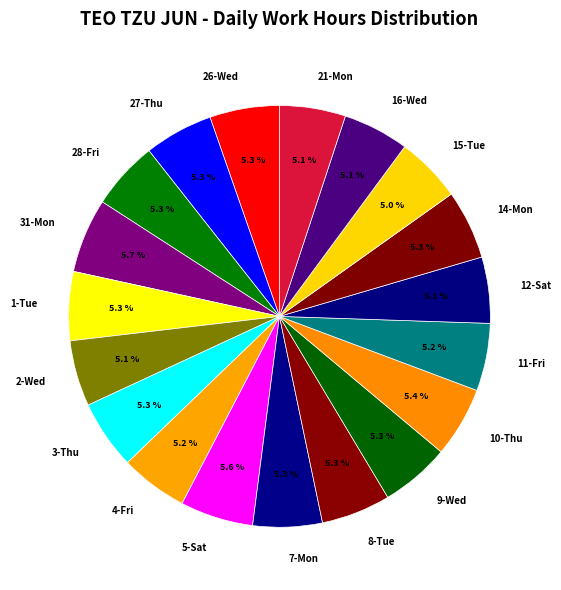

To the nearest percent, what is the combined percentage of 1-Tue and 10-Thu?

11%